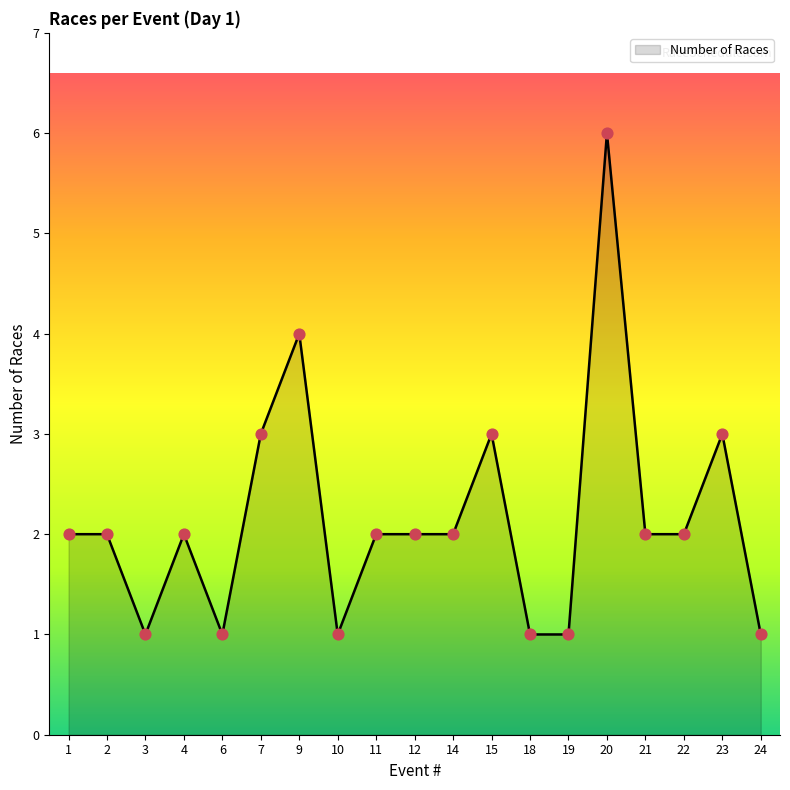

What is the change in value from 1 to 10?

-1